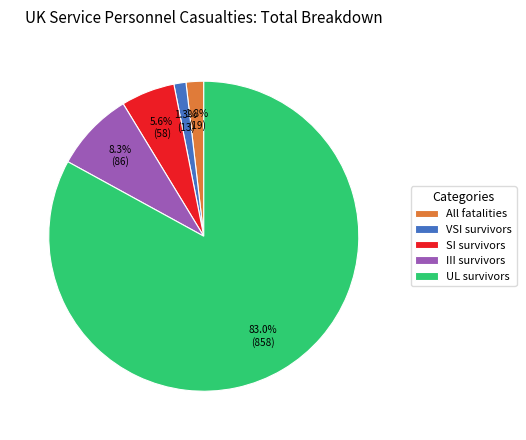

To the nearest percent, what is the average slice percentage?

20%